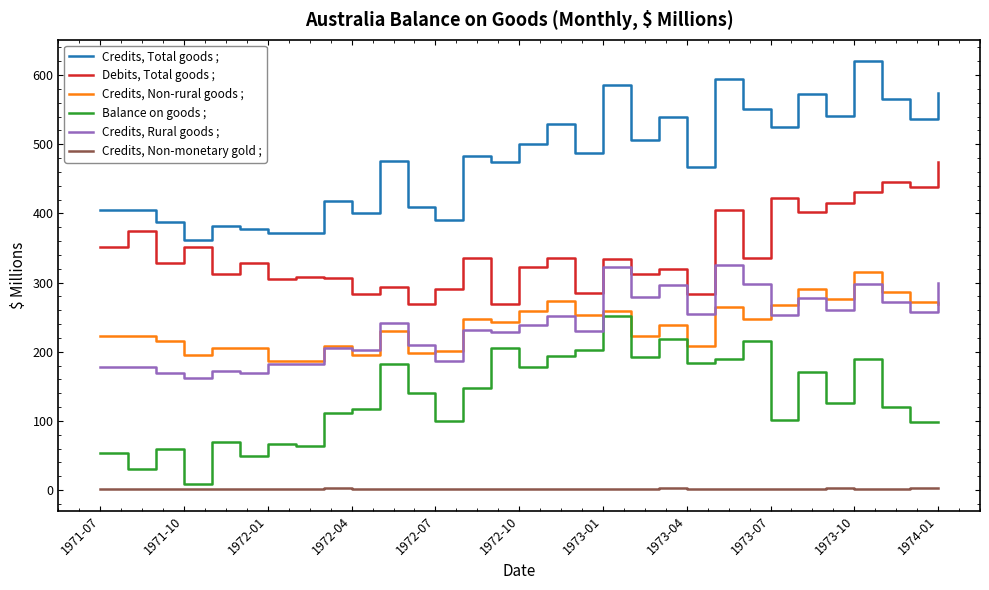

How many distinct data groups are displayed?

6